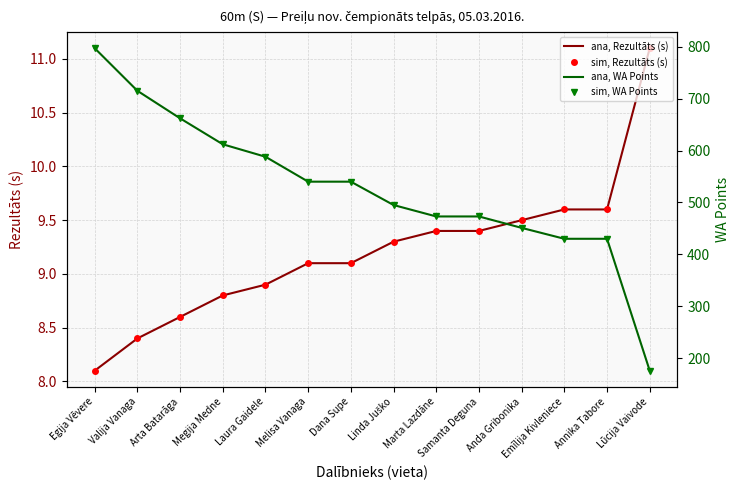

Where does the ana, Rezultāts (s) series first go above 9?

Melisa Vanaga